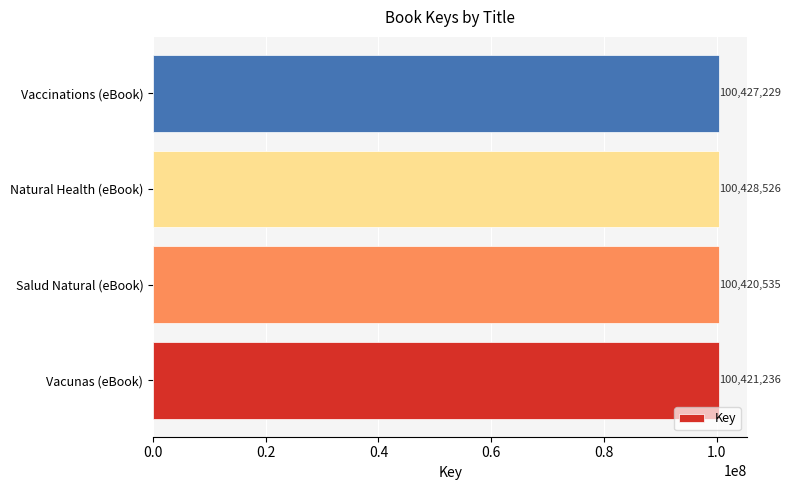

At which category does the chart reach its minimum across all series?

Salud Natural (eBook)